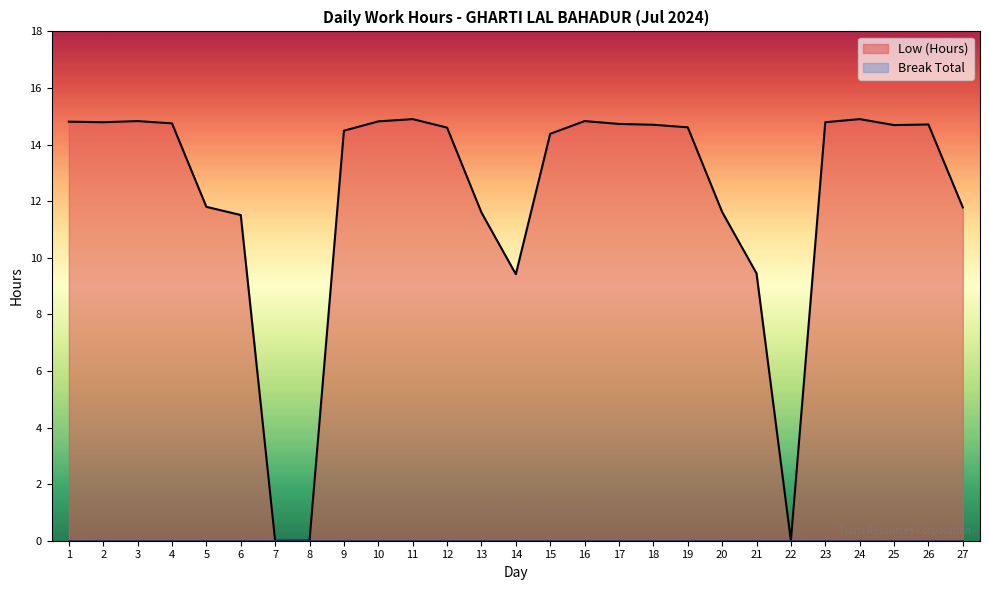

Count the number of values greater than 14.

17